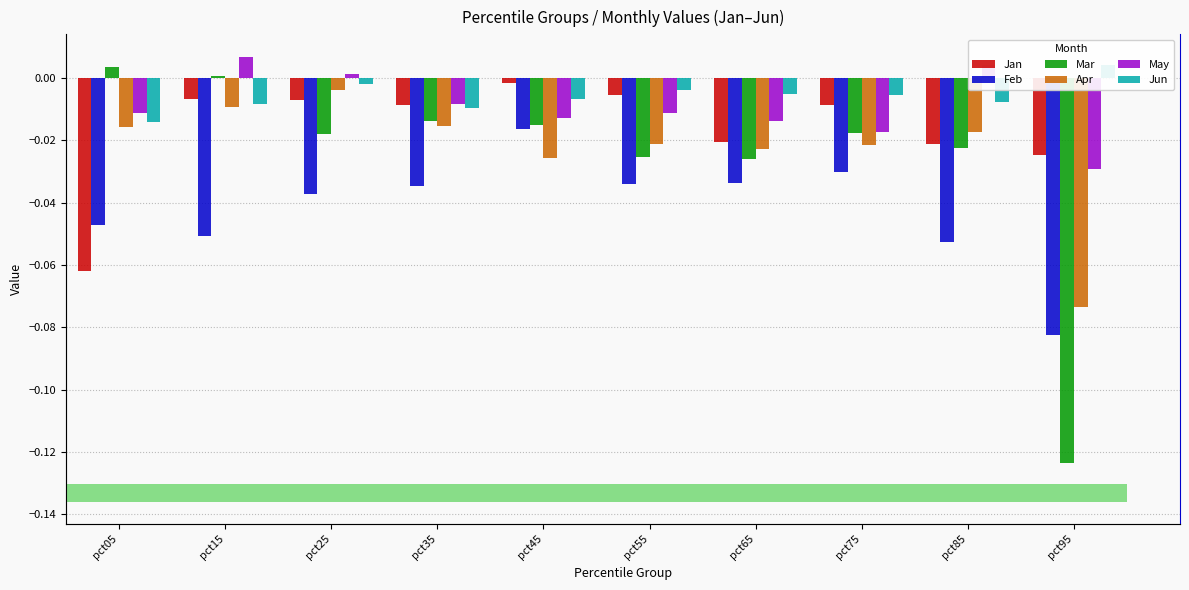

How many values in the Jun series are below 0?

9